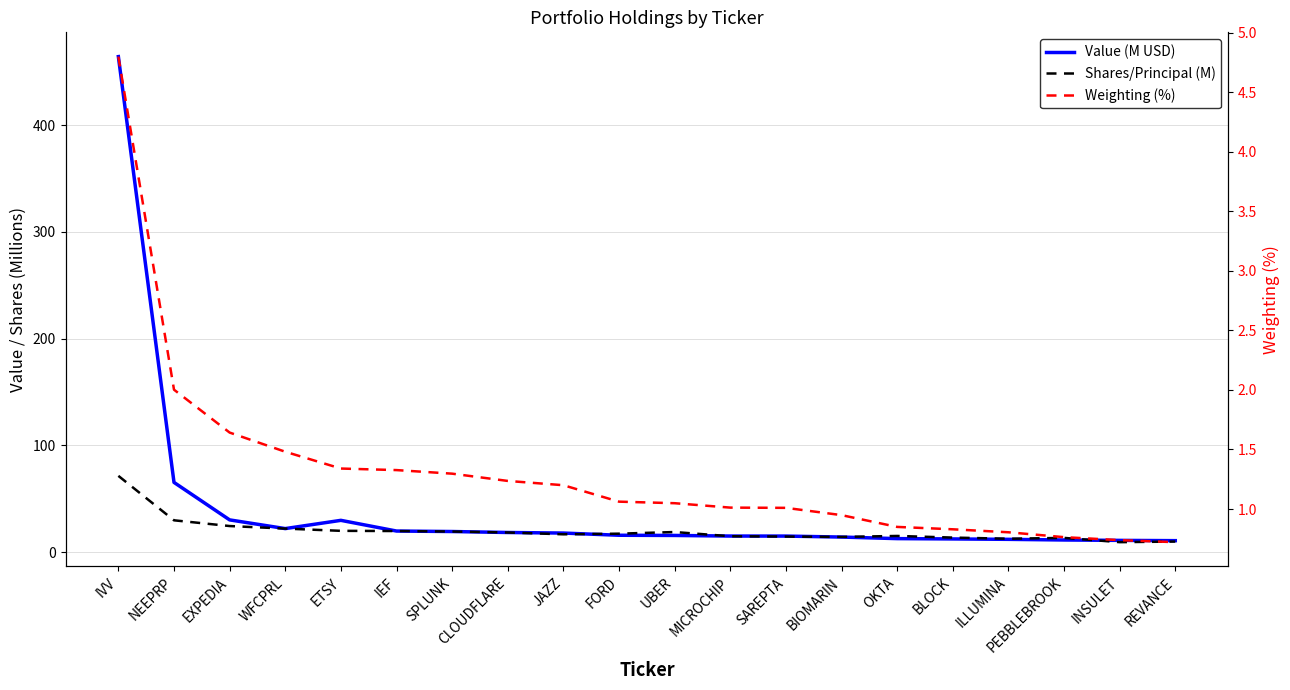

Where does the Shares/Principal (M) series first go above 17?

IVV